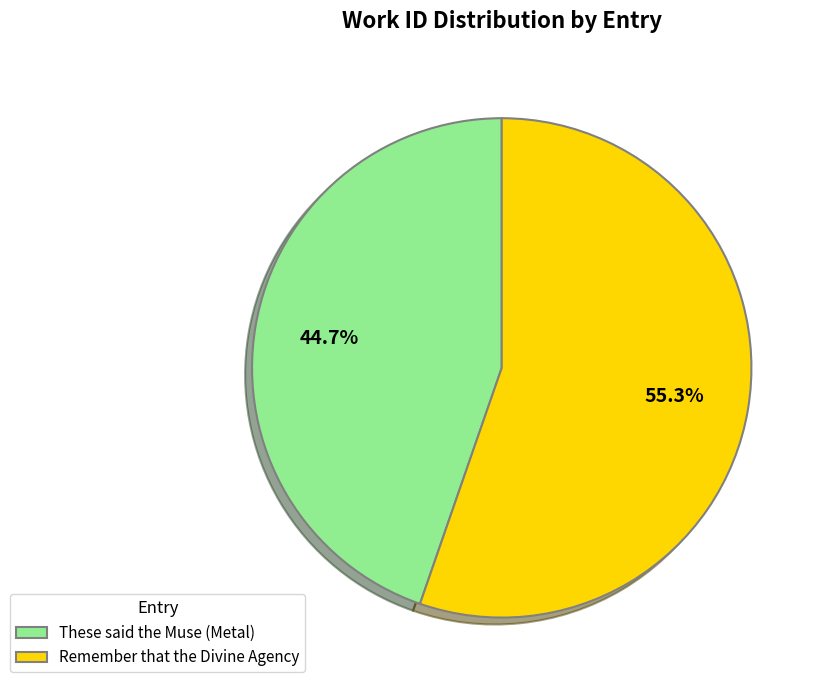

Count the number of slices in the pie.

2